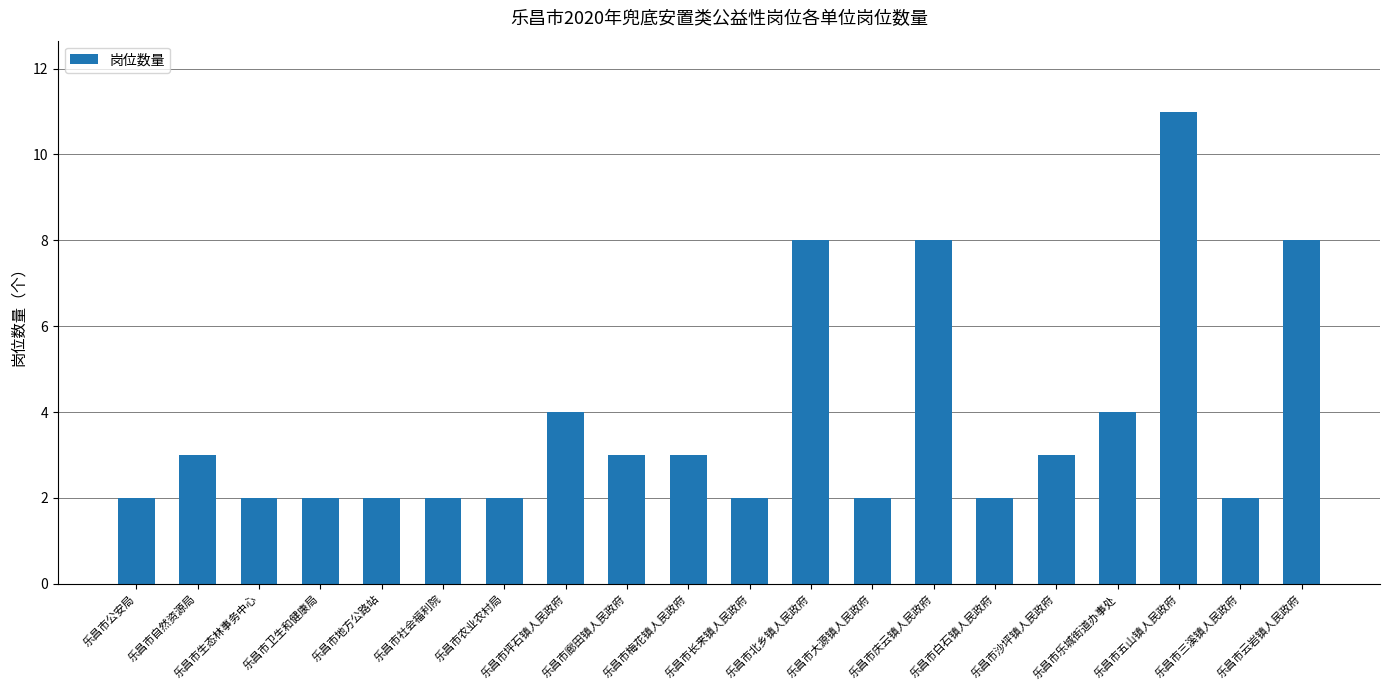

What position from the right is 乐昌市自然资源局?

19